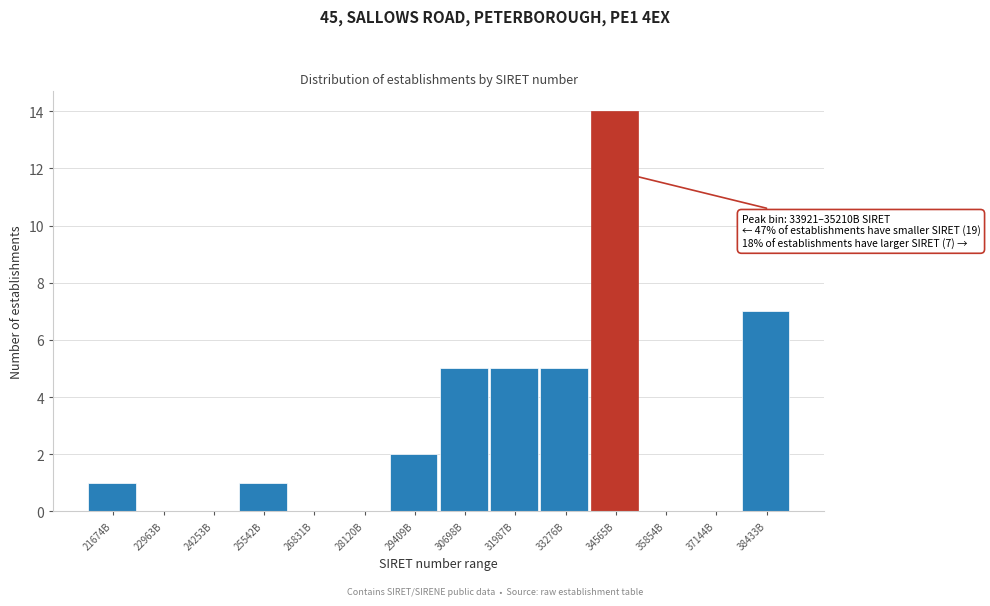

Reading left to right, transcribe all the data shown in this chart.

21674B=1	22963B=0	24253B=0	25542B=1	26831B=0	28120B=0	29409B=2	30698B=5	31987B=5	33276B=5	34565B=14	35854B=0	37144B=0	38433B=7